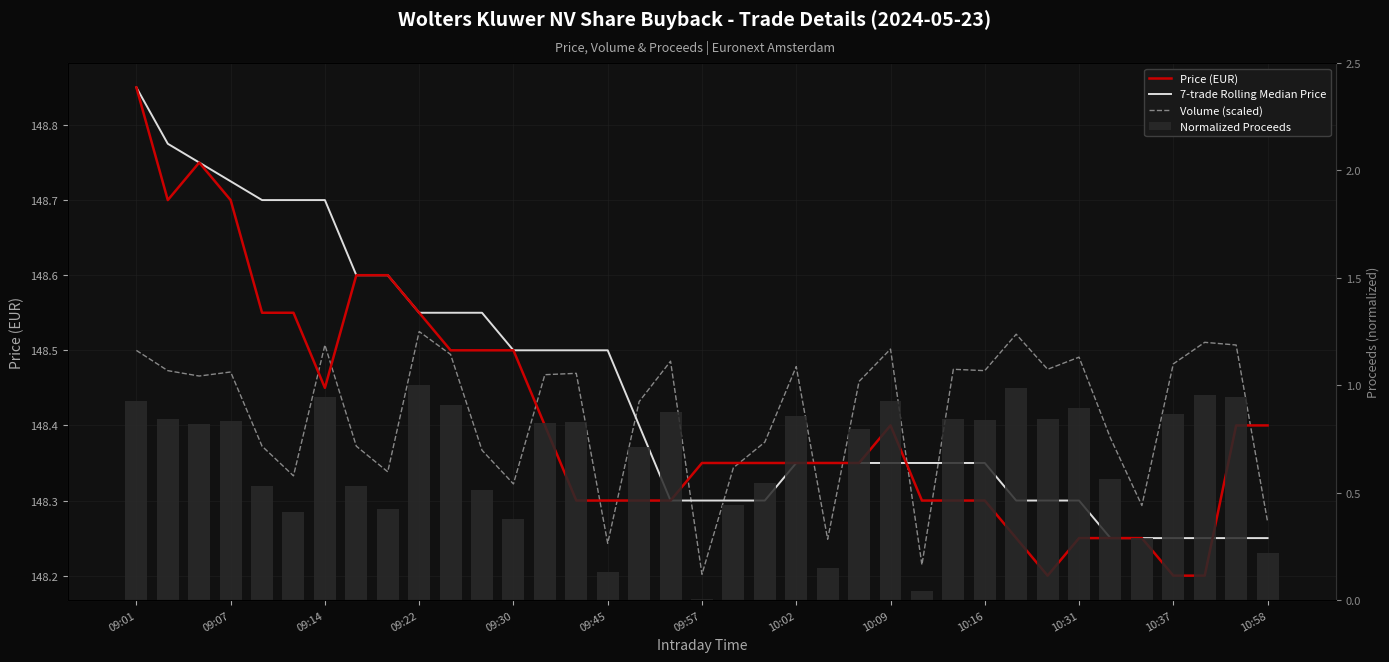

Count the number of categories in the chart.

37